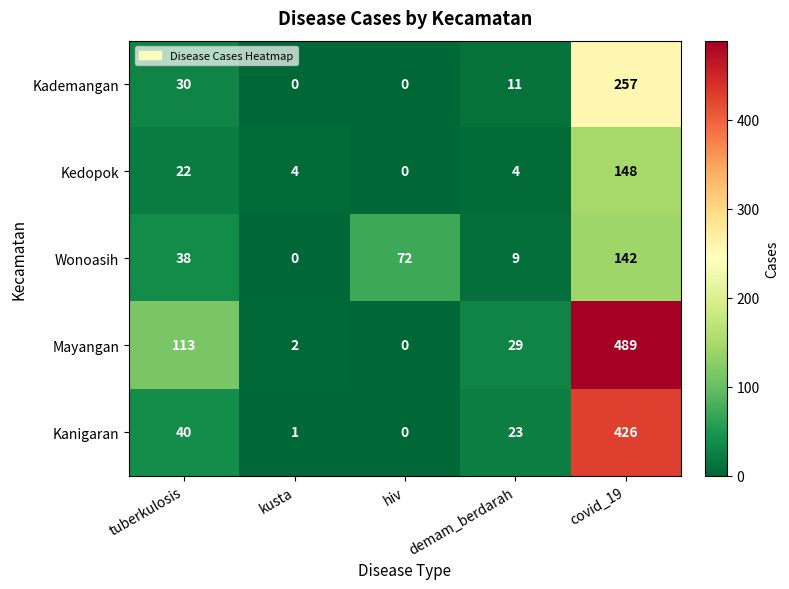

What is the difference between the maximum and minimum values in the Kedopok series?

148